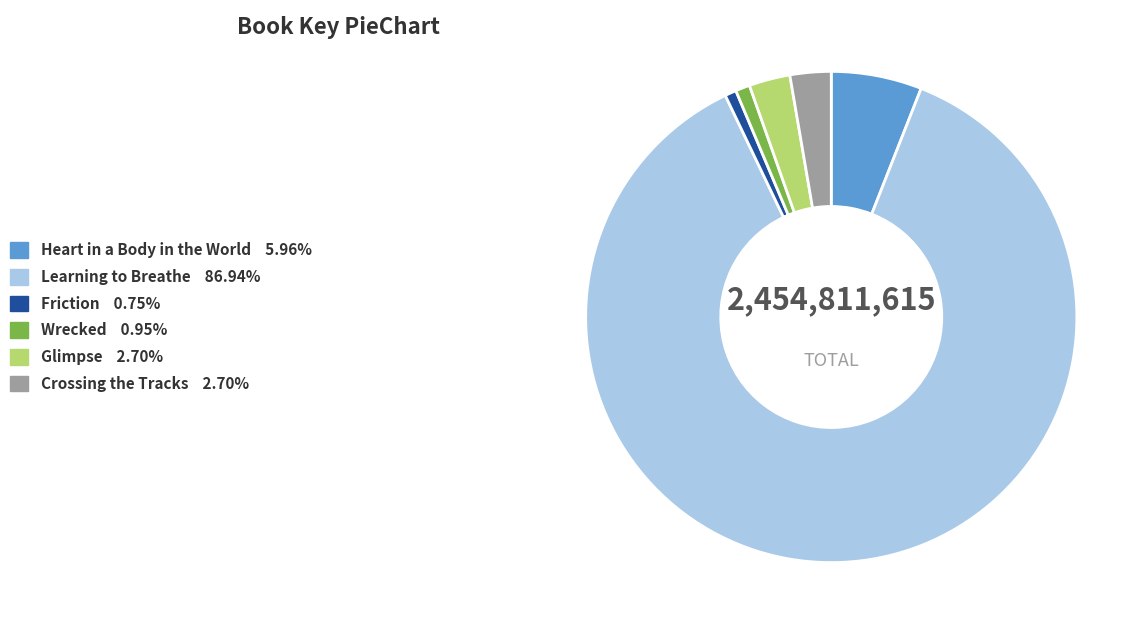

Is the sum of Wrecked and Glimpse greater than half?

No